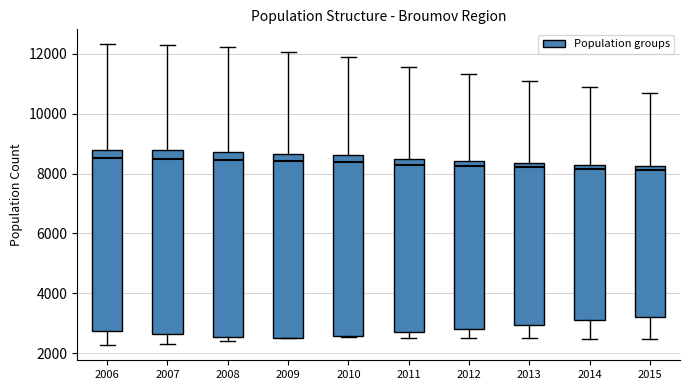

Reading left to right, transcribe this box plot: for each box, give where its median line is, the range the box spans, and where its two whiskers end, as read against the y-axis. The values are not printed on the chart, so give them approximately, as read against the axis.

2006: median 8600, box 2800 to 8800, whiskers 2200 to 12400
2007: median 8400, box 2600 to 8800, whiskers 2400 to 12400
2008: median 8400, box 2600 to 8800, whiskers 2400 to 12200
2009: median 8400, box 2600 to 8600, whiskers 2600 to 12000
2010: median 8400, box 2600 to 8600, whiskers 2600 to 11800
2011: median 8200, box 2800 to 8600, whiskers 2600 to 11600
2012: median 8200, box 2800 to 8400, whiskers 2600 to 11400
2013: median 8200, box 3000 to 8400, whiskers 2600 to 11000
2014: median 8200 (just below the box's upper edge), box 3200 to 8200, whiskers 2400 to 10800
2015: median 8200 (just below the box's upper edge), box 3200 to 8200, whiskers 2400 to 10600